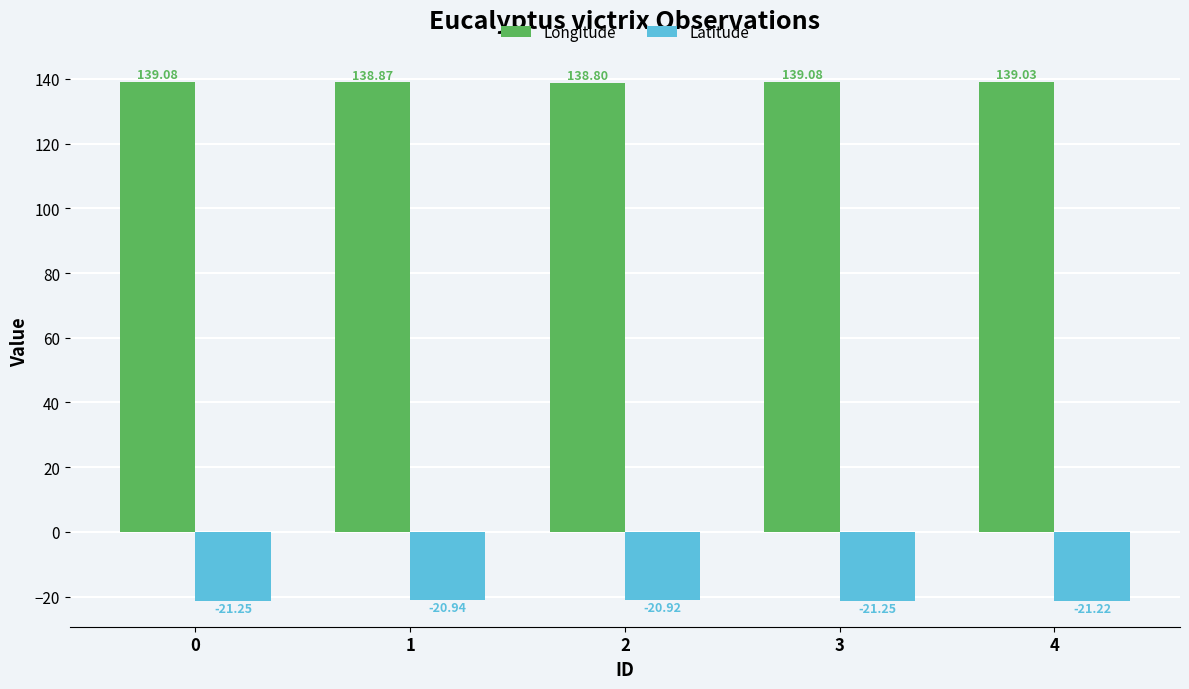

True or false: Longitude has a value of 54.1 at 2.

False